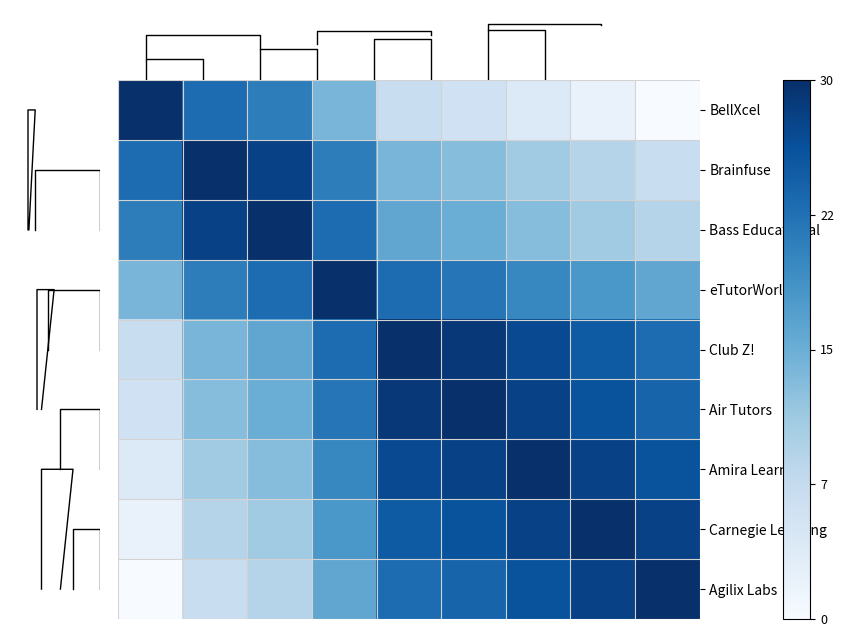

List the series in order of their peak value, lowest first.

BellXcel, Brainfuse, Bass Educational, eTutorWorld, Club Z!, Air Tutors, Amira Learning, Carnegie Learning, Agilix Labs